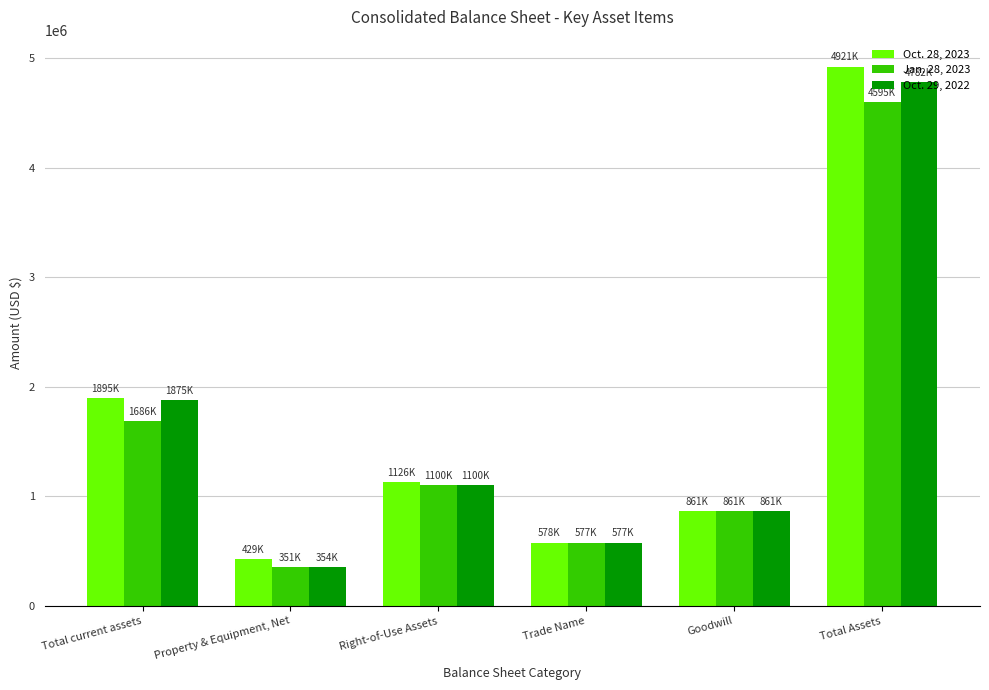

Which category has the lowest value in the Oct. 28, 2023 series?

Property & Equipment, Net